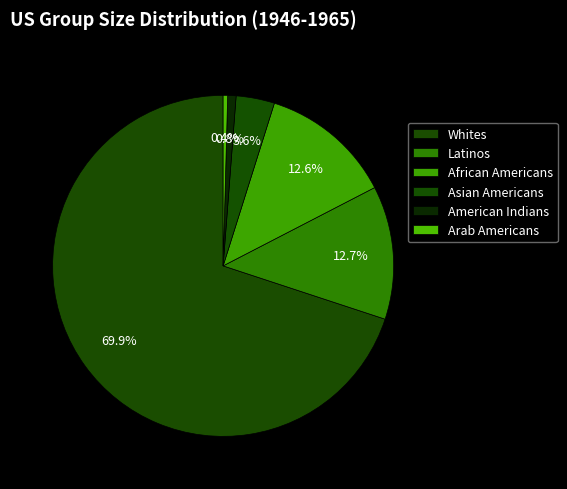

Count the number of slices in the pie.

6